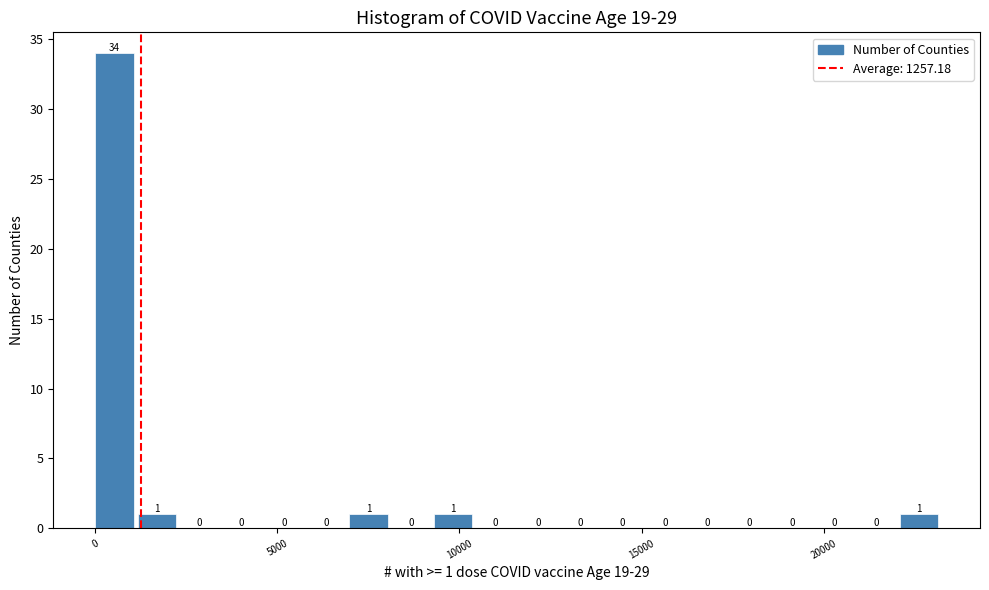

Read against the x-axis, roughly where is the centre of the tallest bar?

500